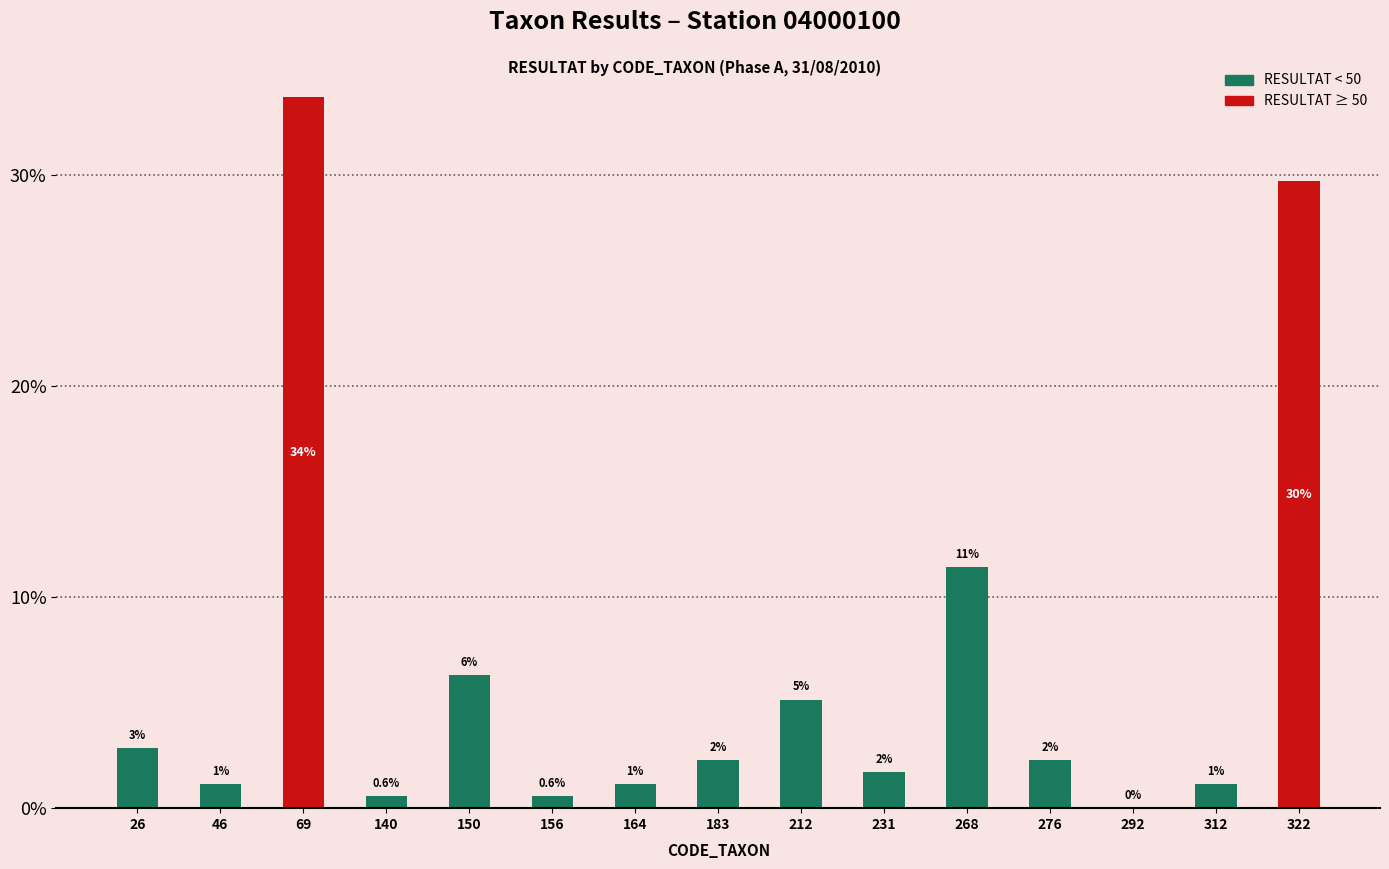

How many bars are there in total?

15